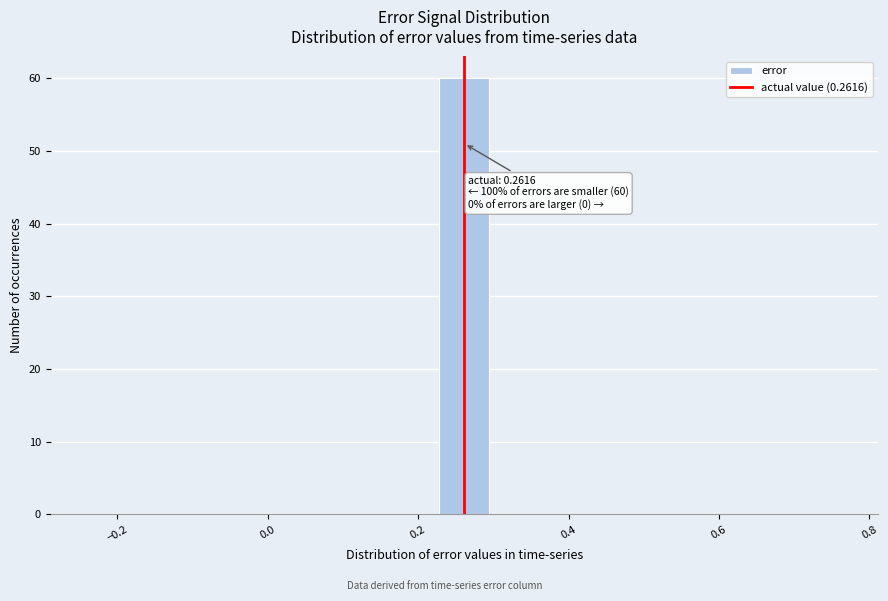

Around what value on the x-axis is the tallest bar? Give the approximate position of its centre, as read against the axis.

0.26